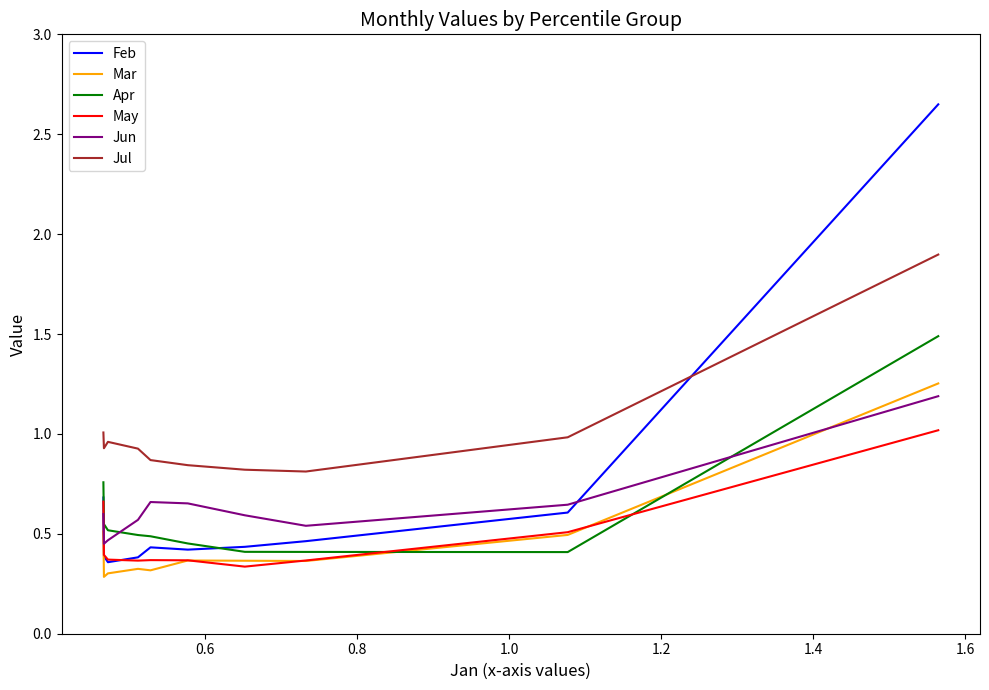

Rank the series by their maximum value, from lowest to highest.

May, Jun, Mar, Apr, Jul, Feb